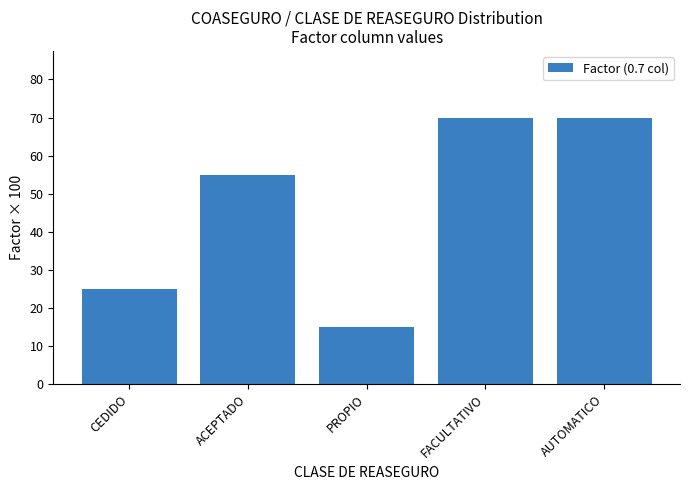

What position from the right is ACEPTADO?

4